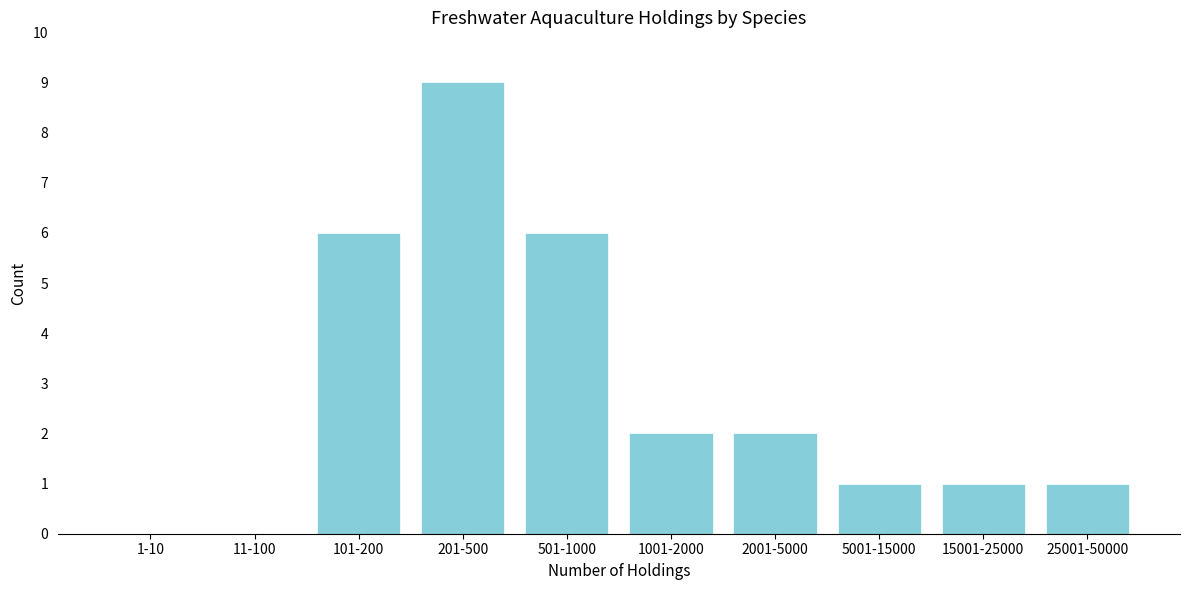

Reading left to right, extract all data points from this chart.

1-10=0	11-100=0	101-200=6	201-500=9	501-1000=6	1001-2000=2	2001-5000=2	5001-15000=1	15001-25000=1	25001-50000=1